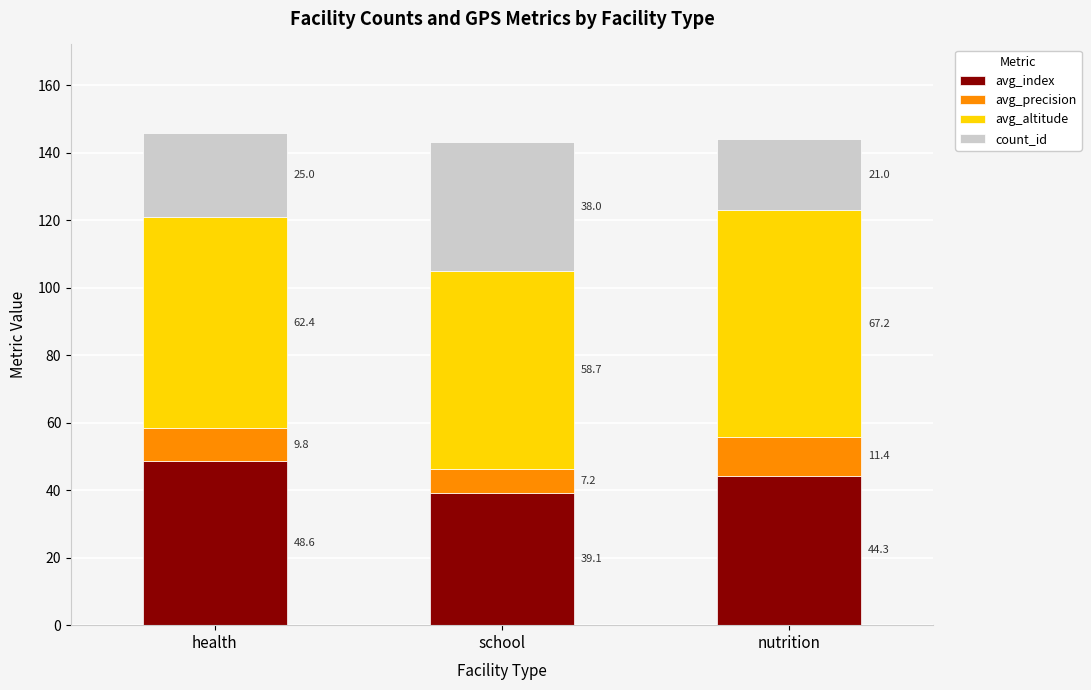

The value of avg_index at health is 18.3. True or false?

False